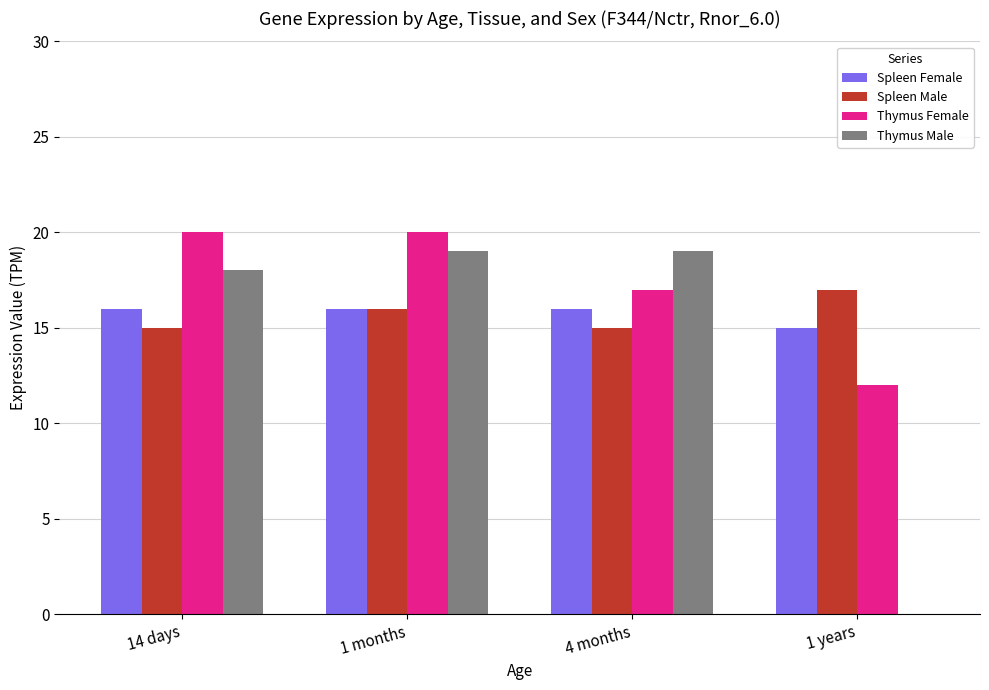

What is the maximum value for Thymus Male?

19